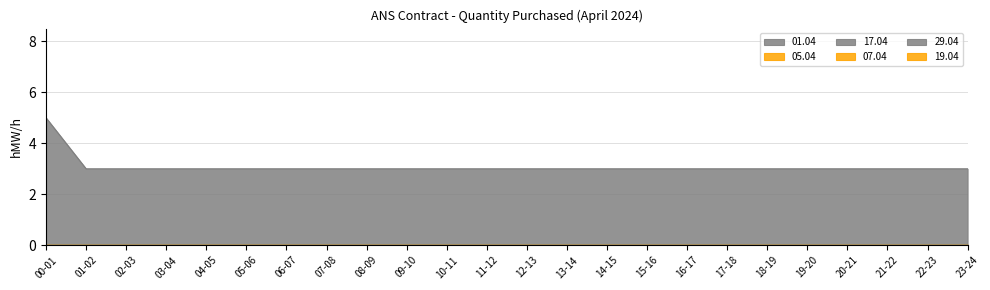

Which label corresponds to the largest value in the chart?

00-01